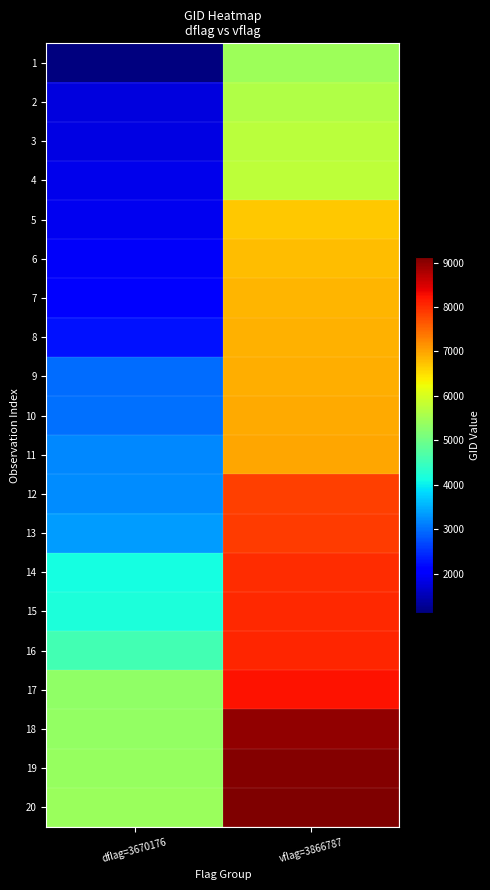

At how many categories does at least one series exceed 1666?

2